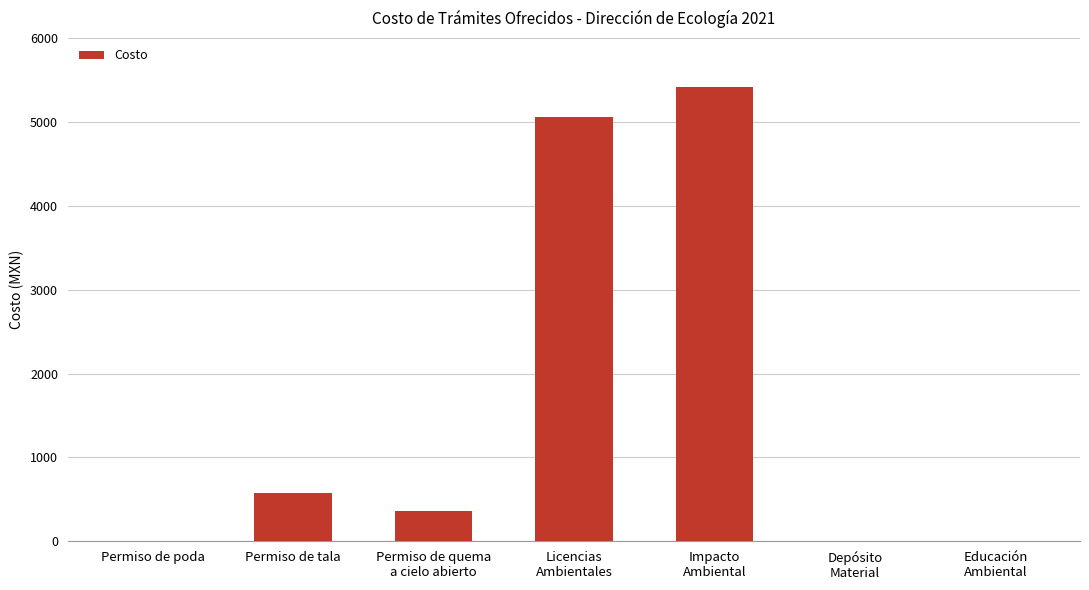

Does the chart contain stacked bars?

No